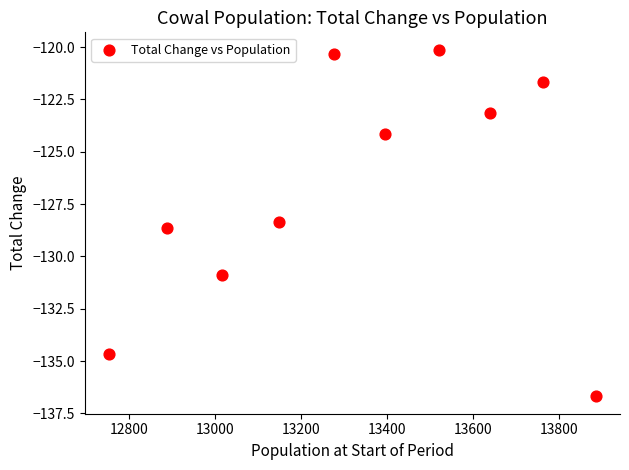

What is the range of X values (max minus min)?

1132.0